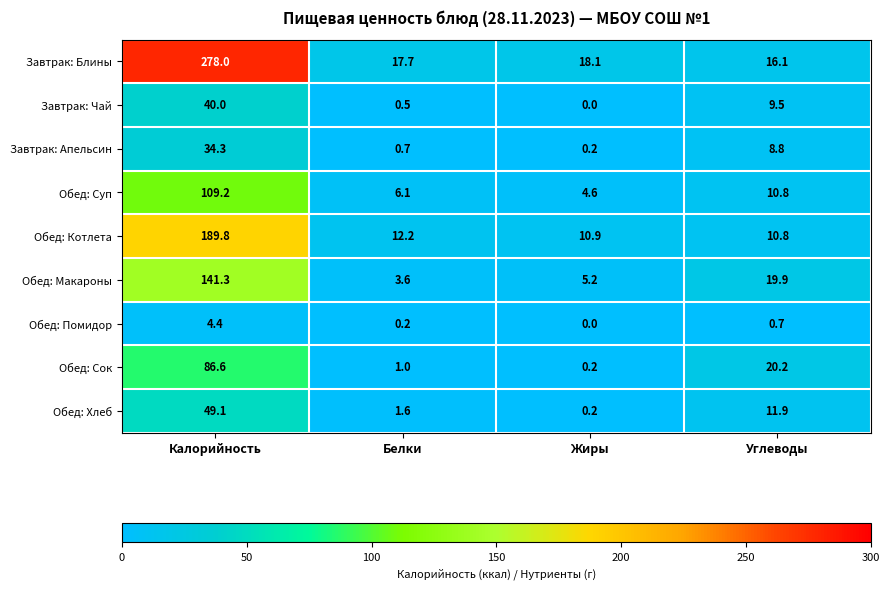

The value of Обед: Котлета at Белки is 16.7. True or false?

False